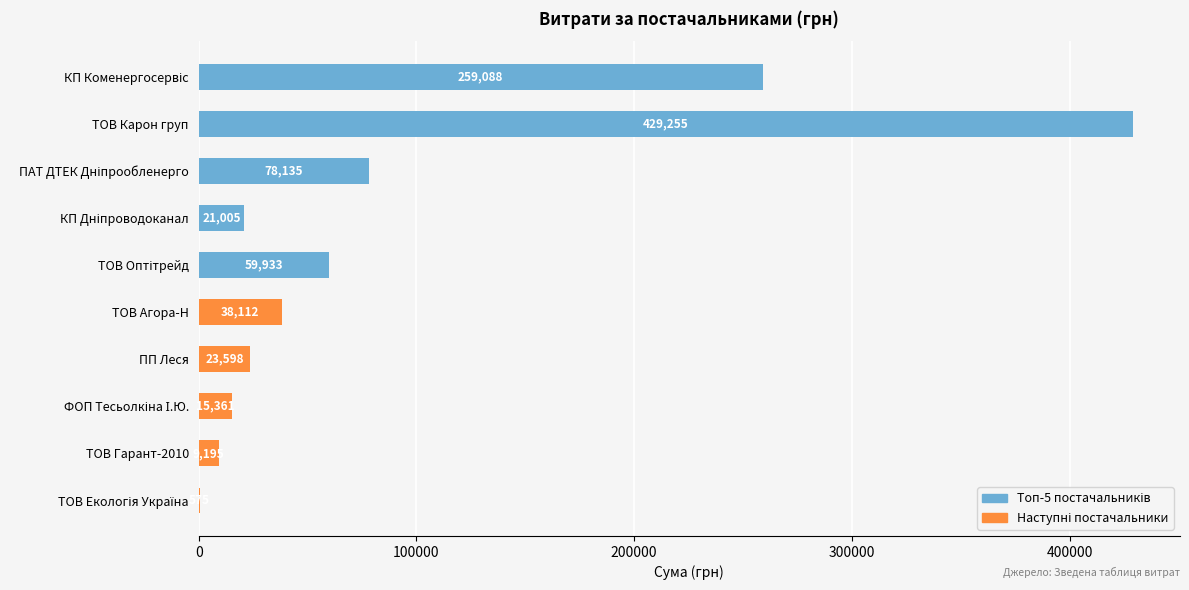

Count the number of categories in the chart.

10